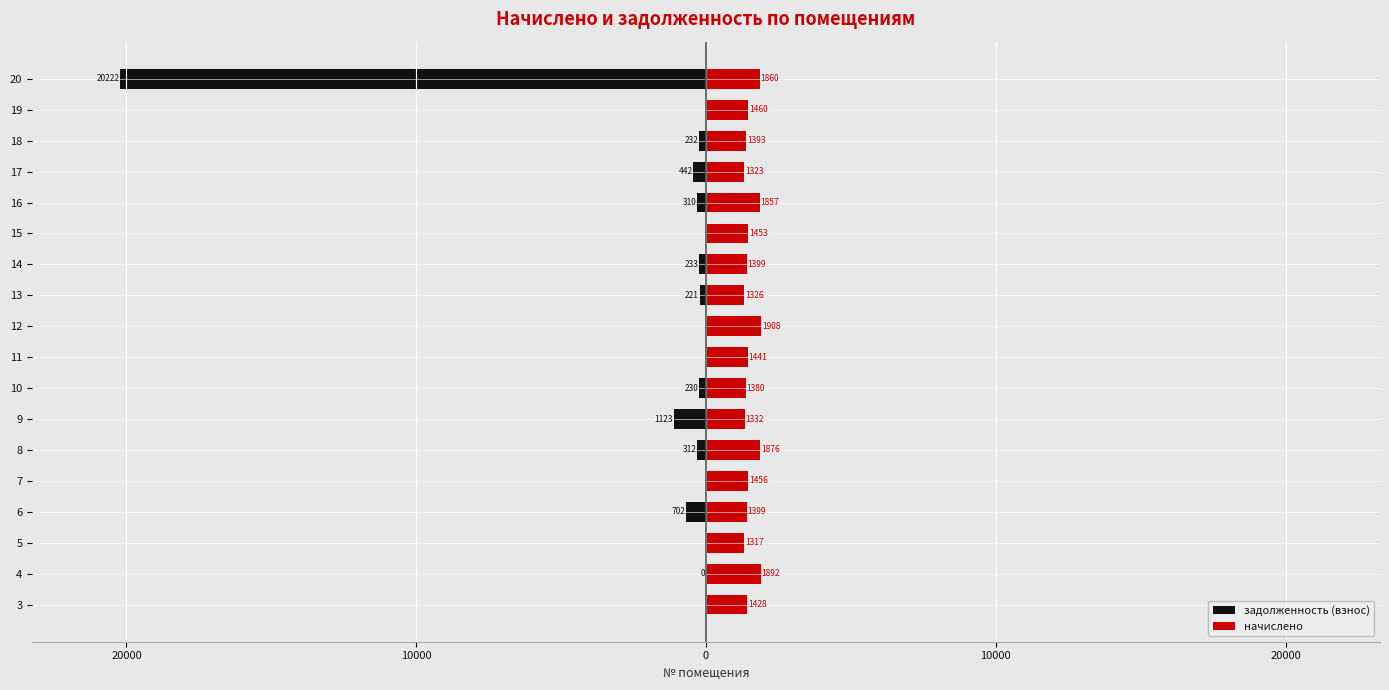

What is the difference between the second highest and minimum values in the задолженность (взнос) series?

20221.7